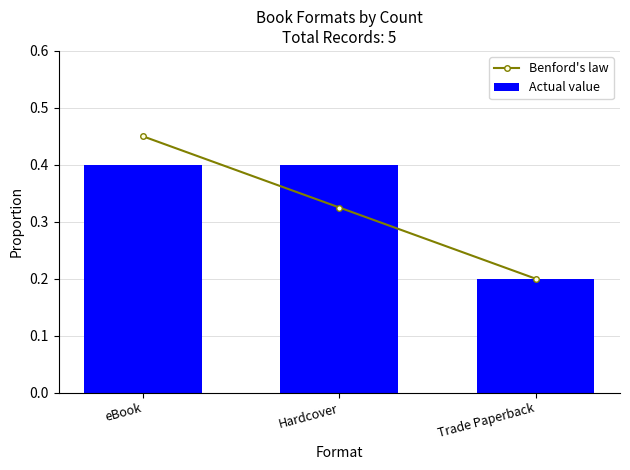

What is the value of the Benford's law bar at the 1st from the left?

0.5